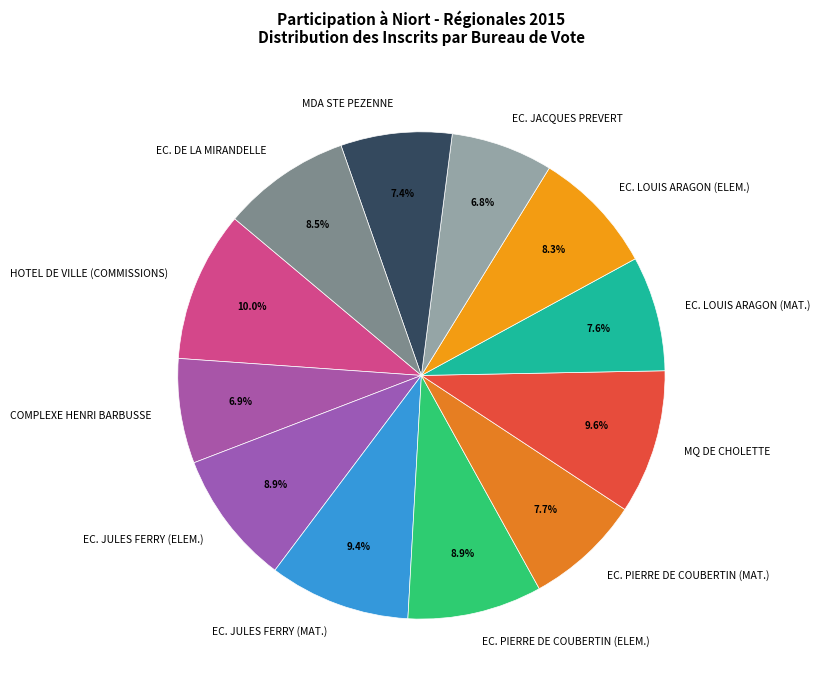

How many slices are in this pie chart?

12